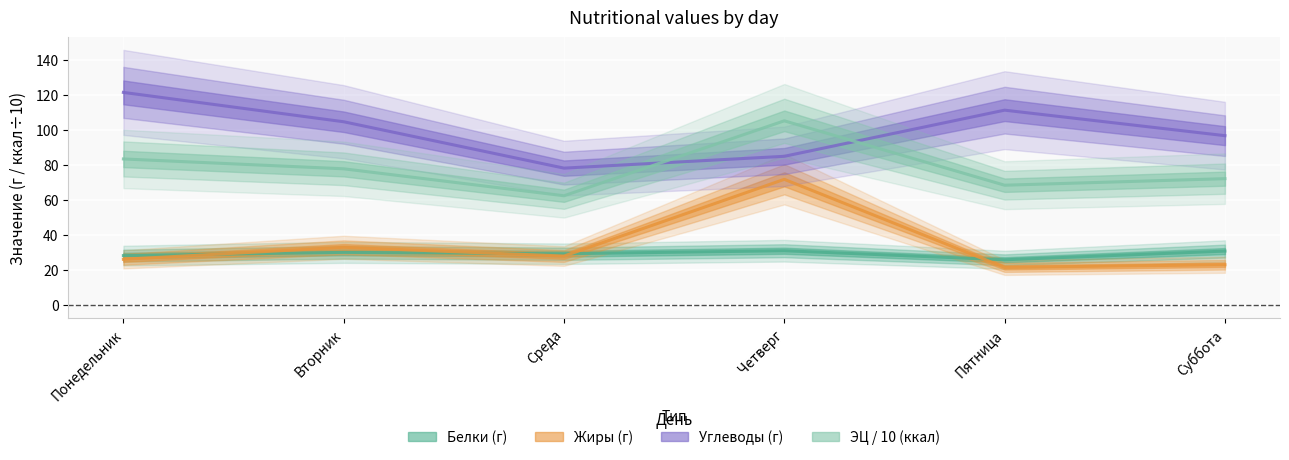

What is the difference between the maximum and second lowest values in the ЭЦ / 10 series?

36.8